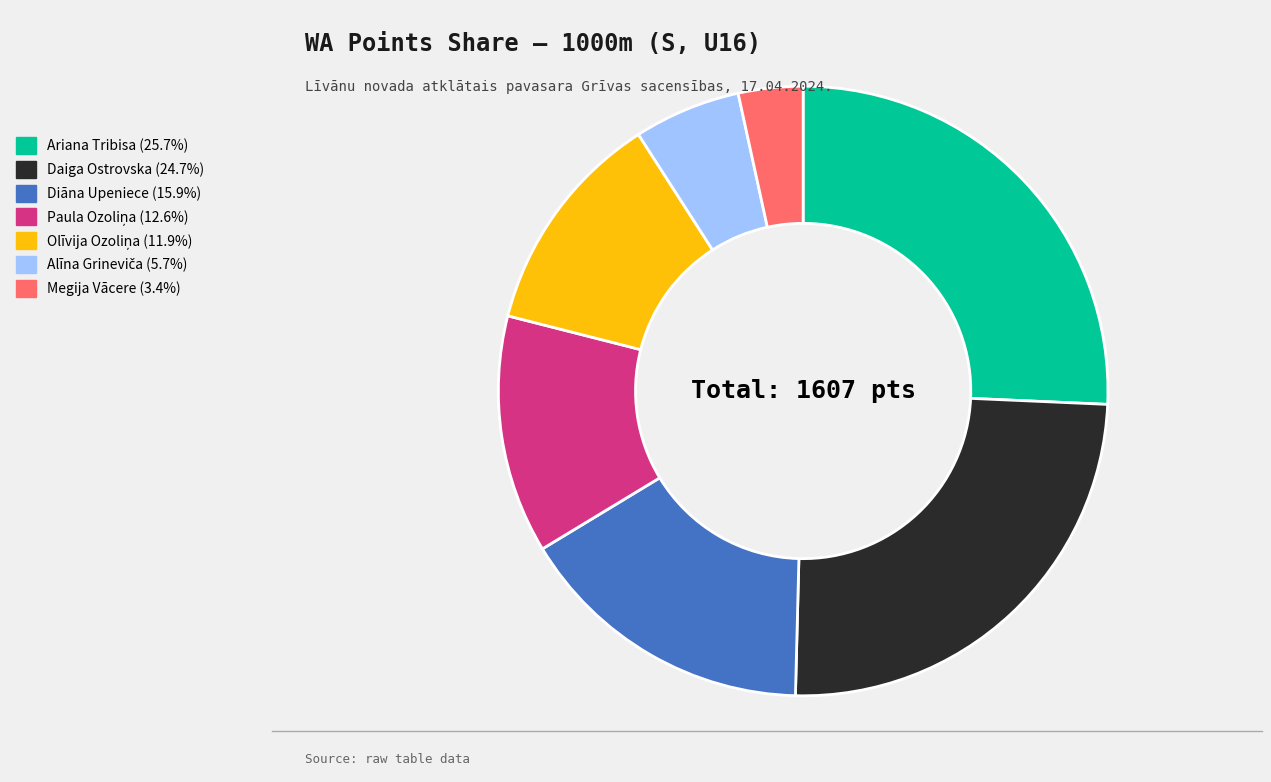

Count the number of slices in the pie.

7